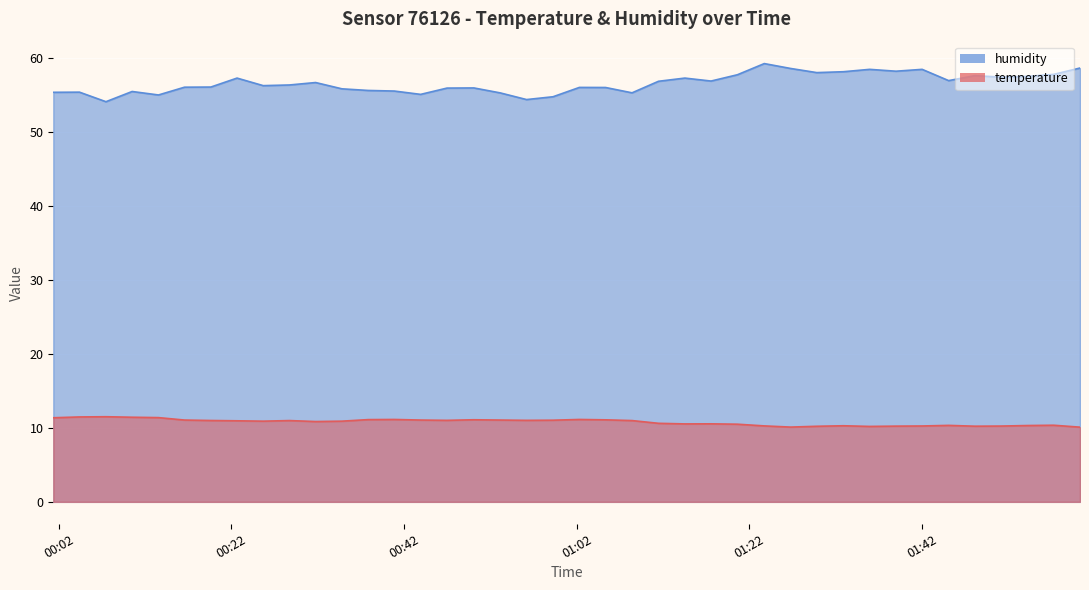

Does the chart display data point markers on the line(s)?

No